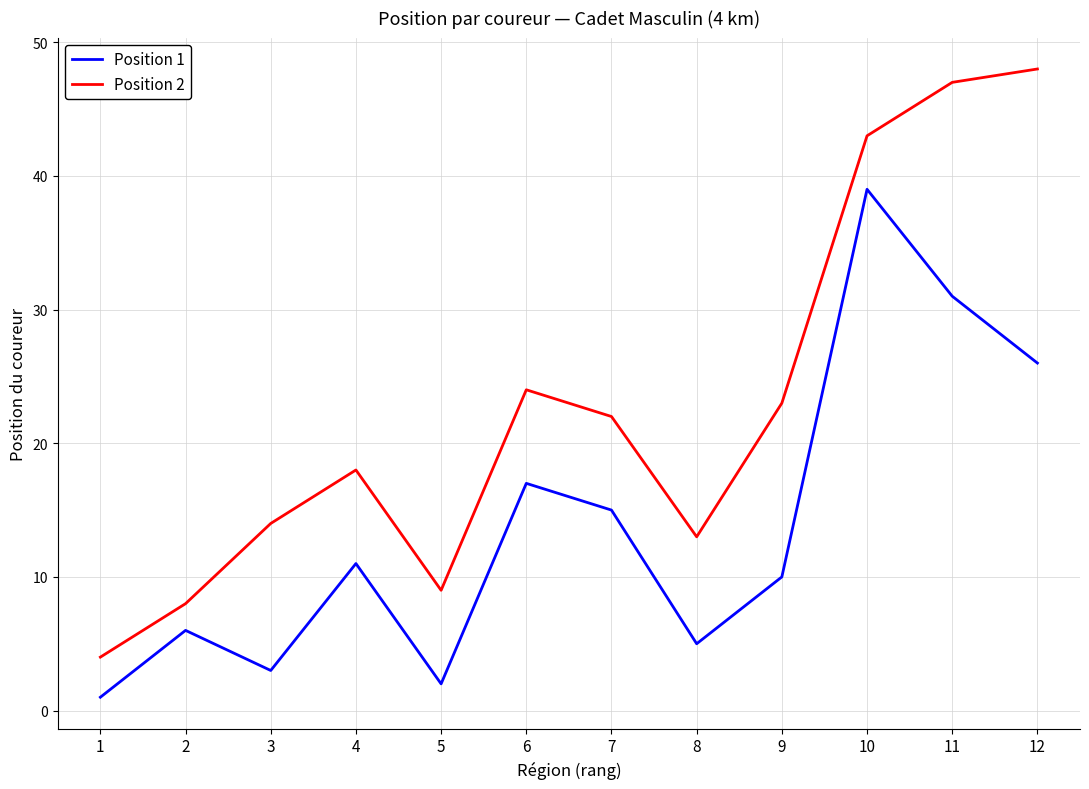

How many interior local valleys does the Position 1 series have?

3